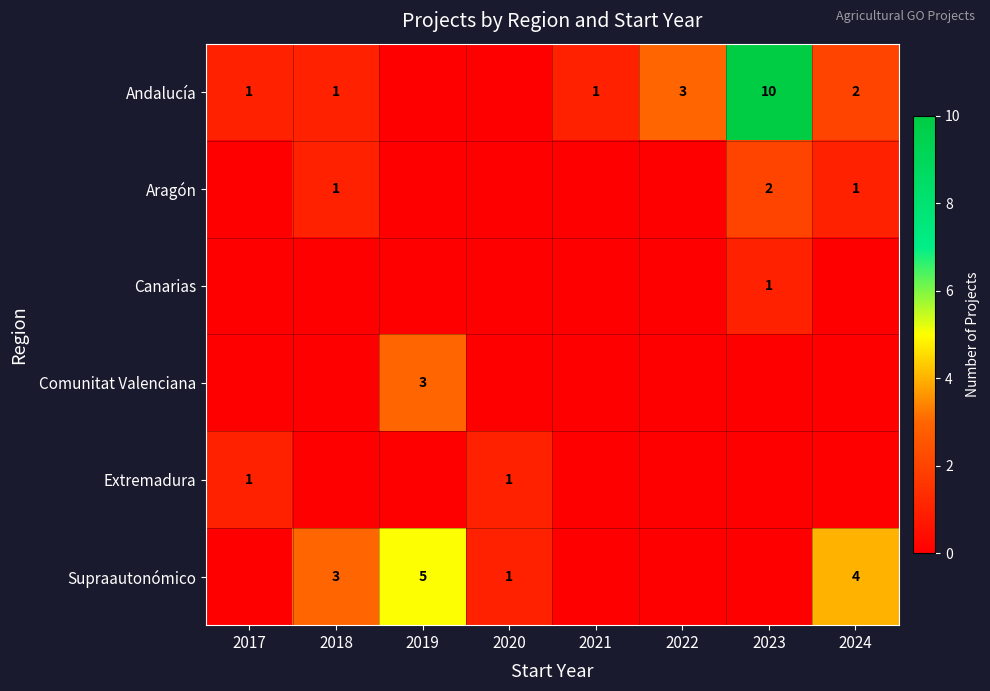

Between 2017 and 2019, which is larger?

2017